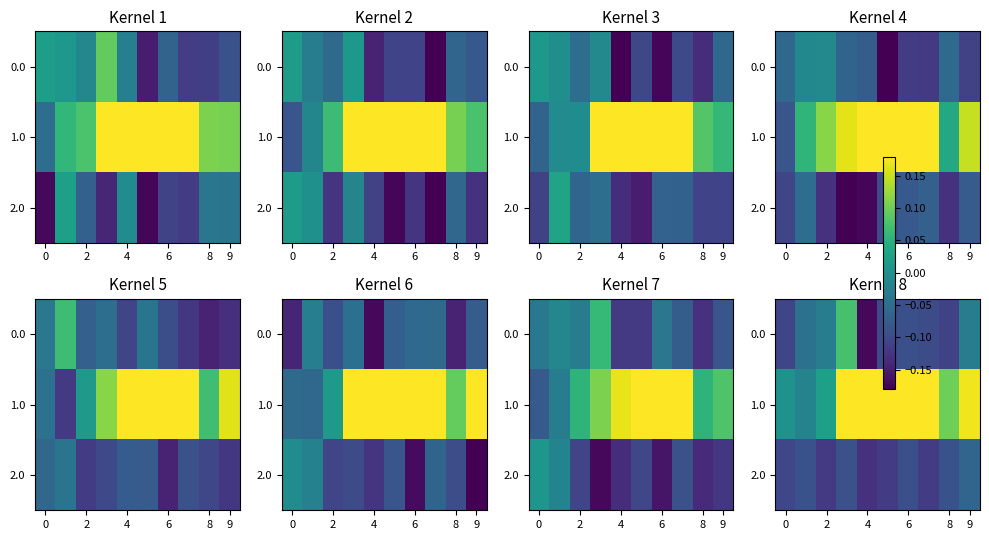

How many negative values does the 0.0 series have?

9